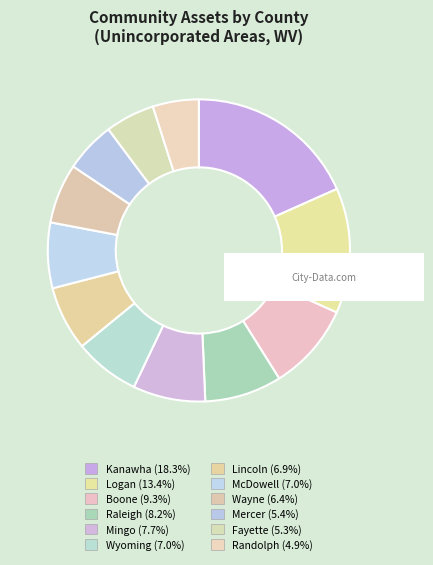

Which category has the biggest portion of the pie?

Kanawha